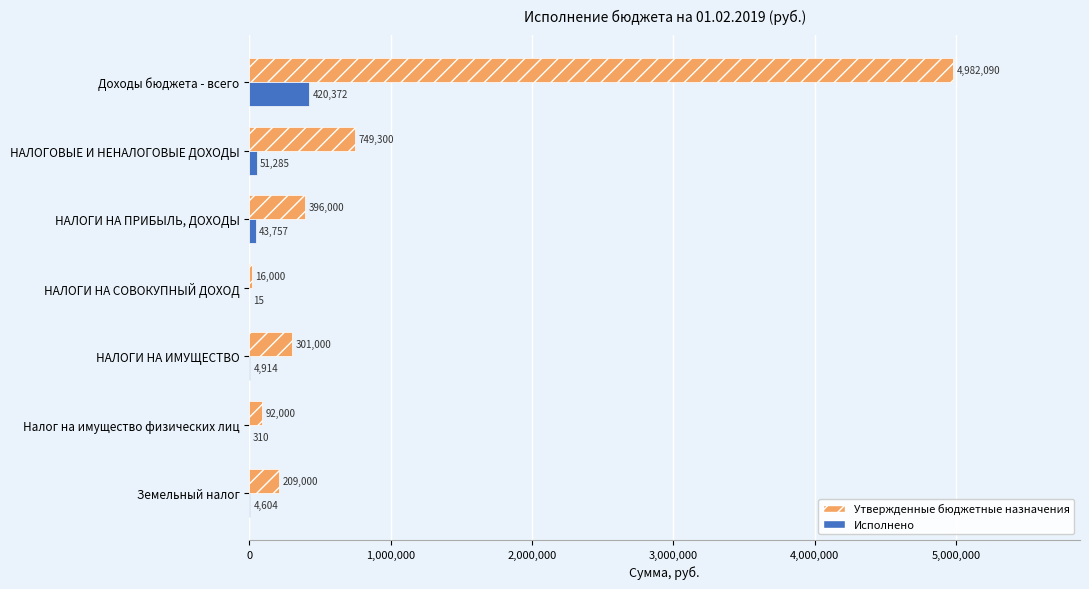

True or false: Исполнено has a value of 51285.5 at НАЛОГОВЫЕ И НЕНАЛОГОВЫЕ ДОХОДЫ.

True